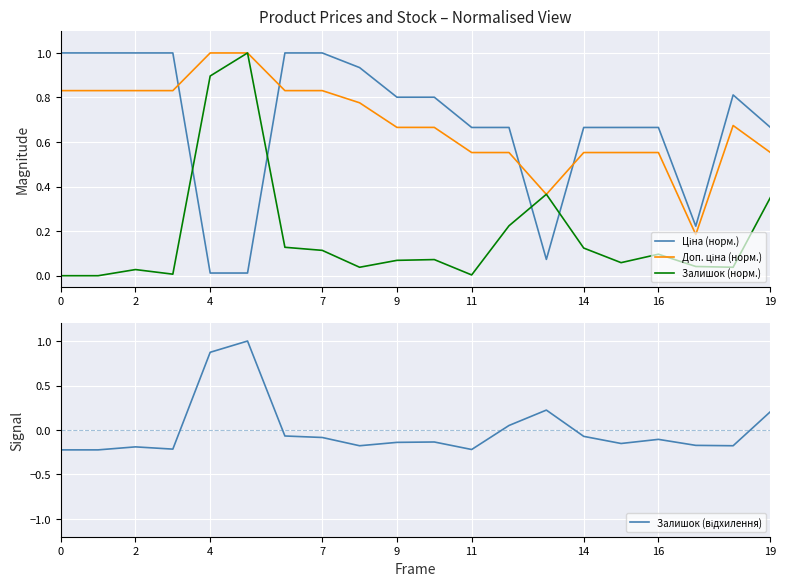

True or false: Залишок (відхилення) and Доп. ціна (норм.) cross at least once.

False